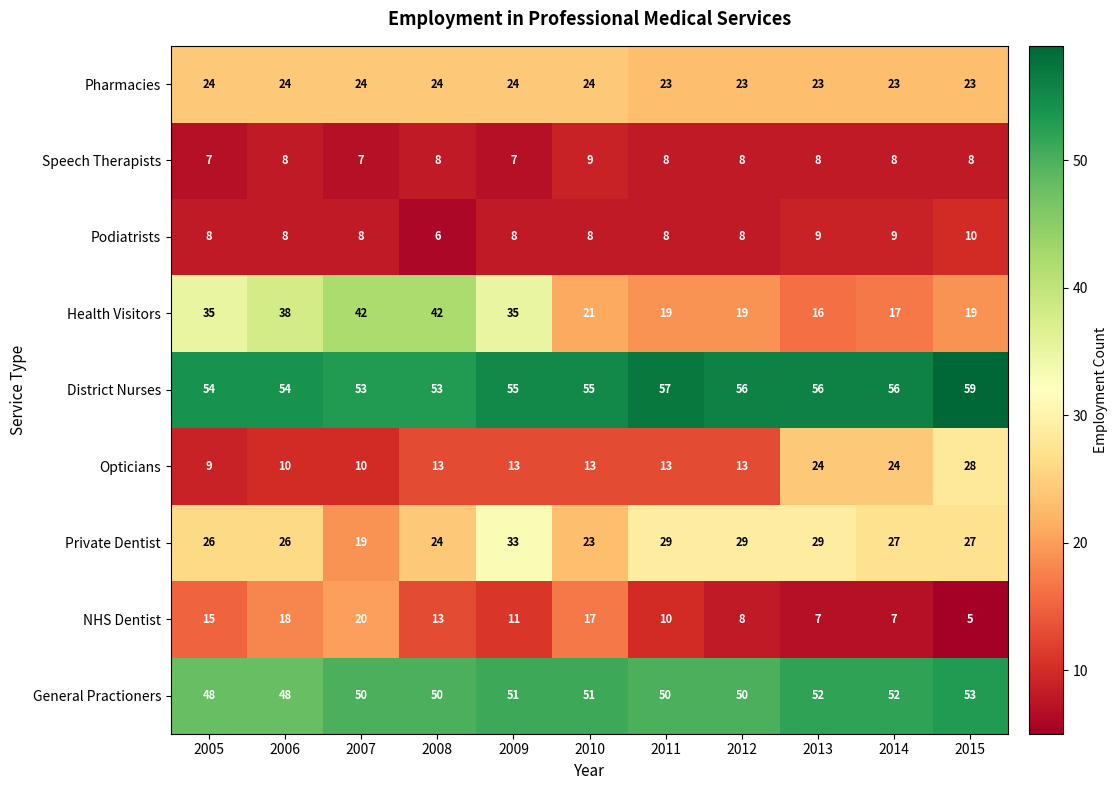

The value of Pharmacies at 2008 is 24. True or false?

True